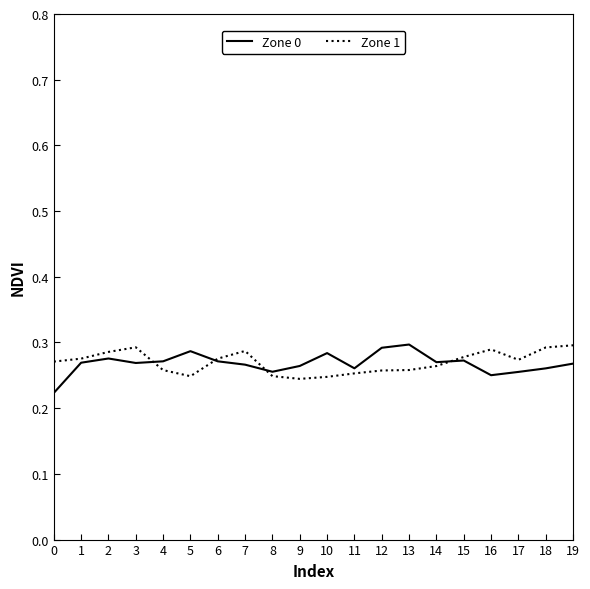

What is the total value across all series at 19?

0.6